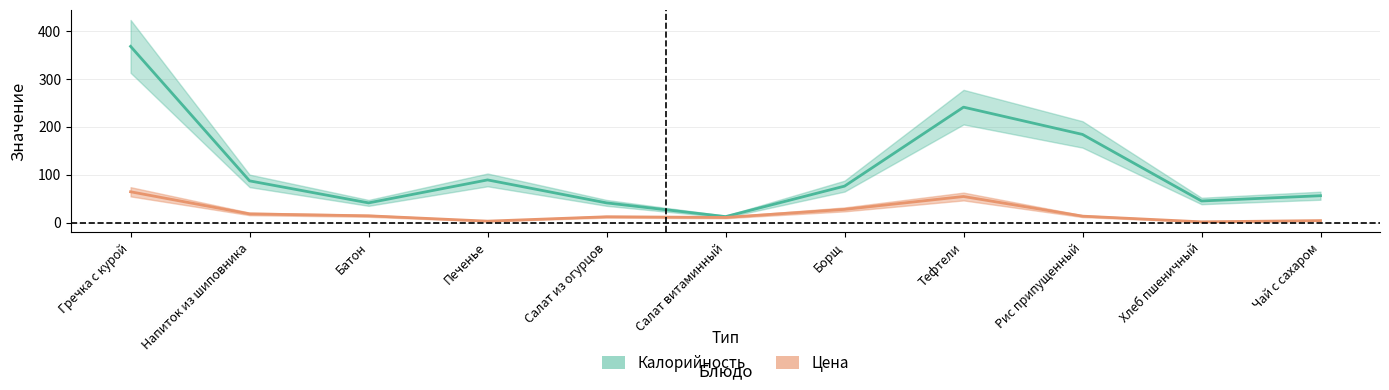

What are all the series names shown in the legend?

Calories, Price